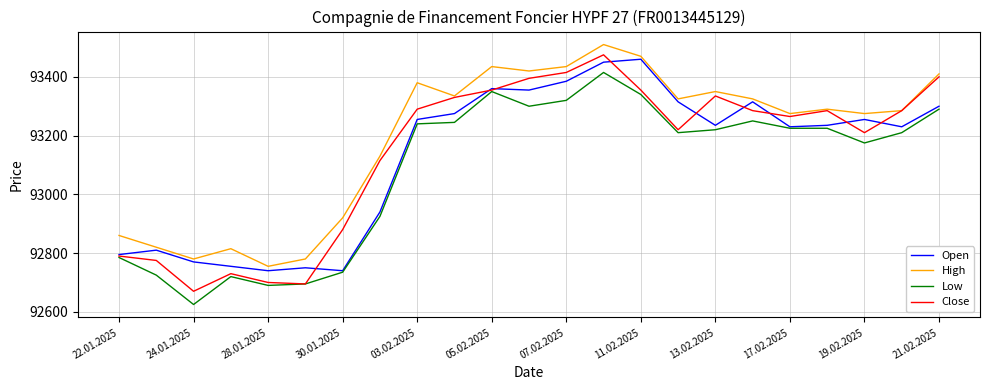

What is the difference between the maximum and minimum values in the Open series?

720